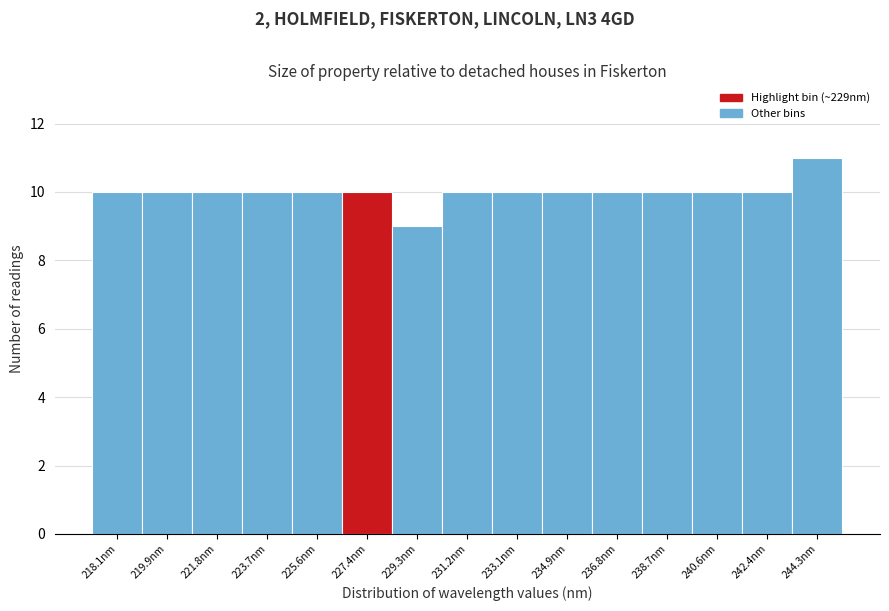

Reading left to right, transcribe all the data shown in this chart.

10	10	10	10	10	10	9	10	10	10	10	10	10	10	11